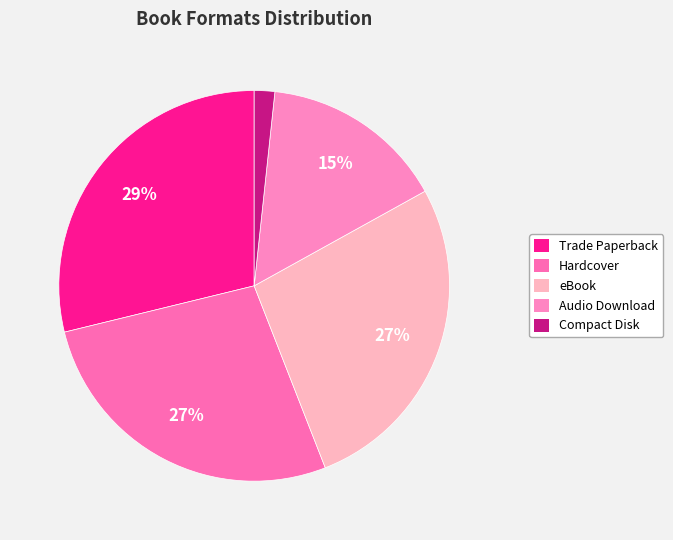

To the nearest percent, what percentage of the pie is Compact Disk?

2%